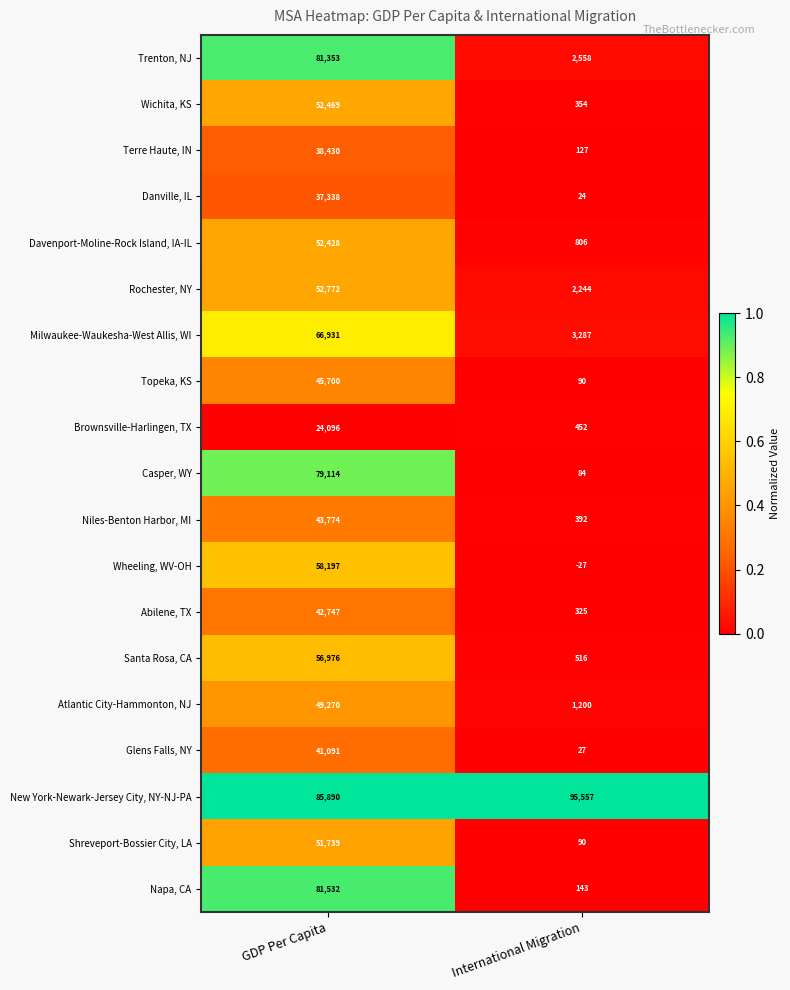

Which series has the largest total across all categories?

New York-Newark-Jersey City, NY-NJ-PA